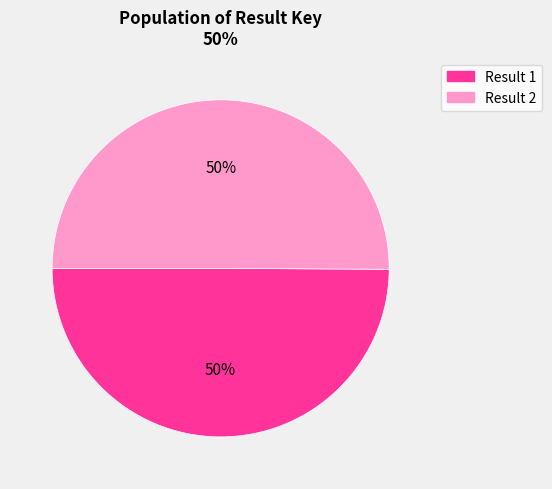

Count the number of slices in the pie.

2